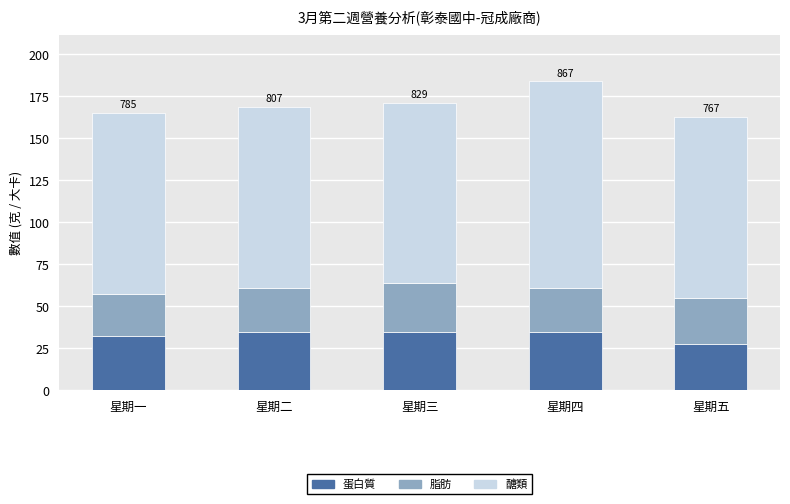

Is it true that 蛋白質 equals 34.6 at 星期四?

True